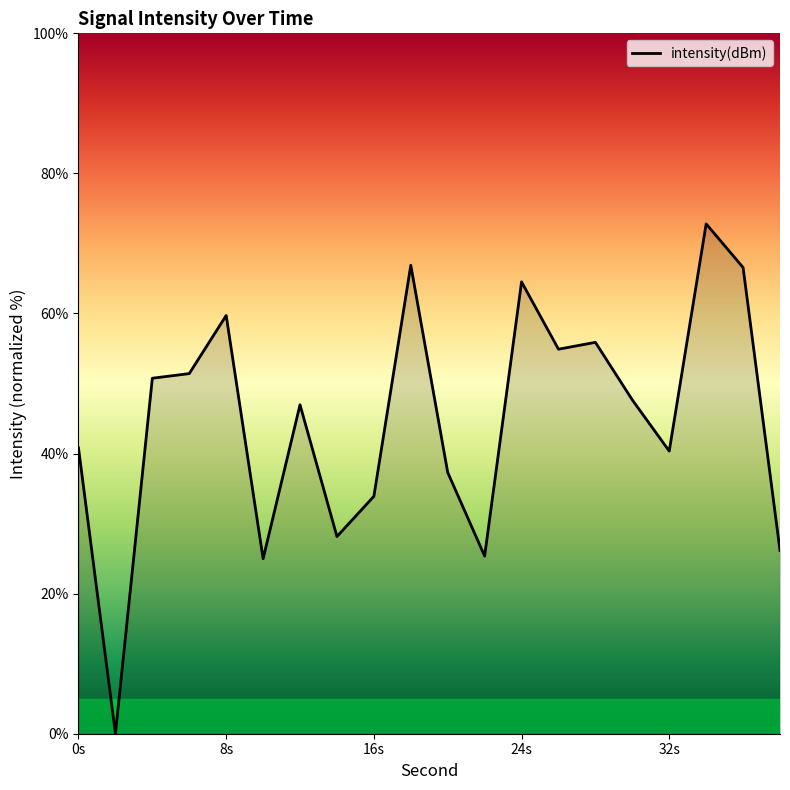

What is the average value?

44.8